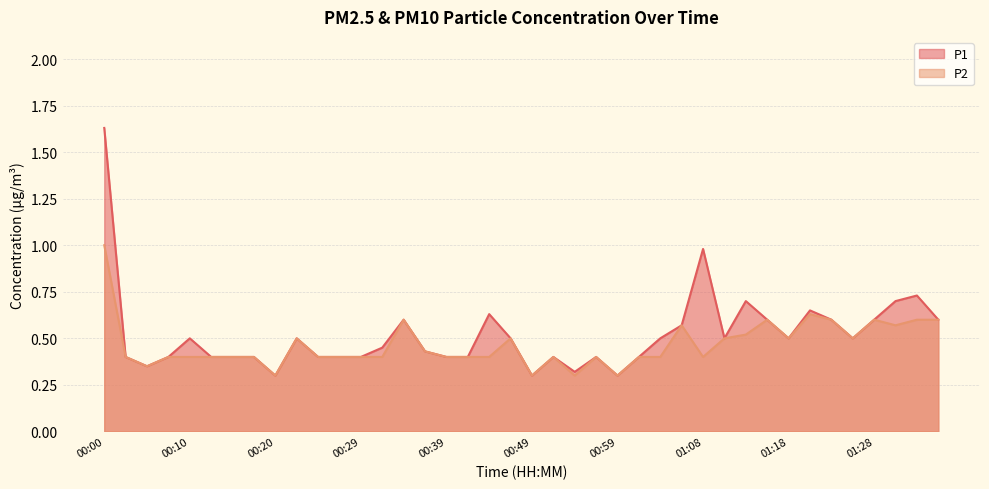

What is the sum of the P2 values at 01:21 and 01:16?

1.2